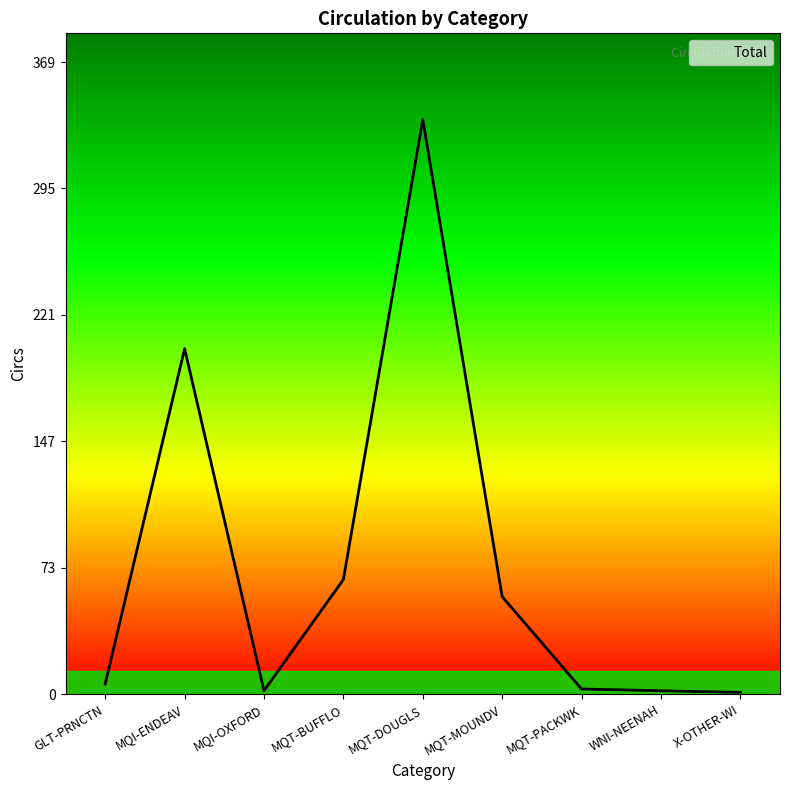

What is the maximum value shown in the chart?

336